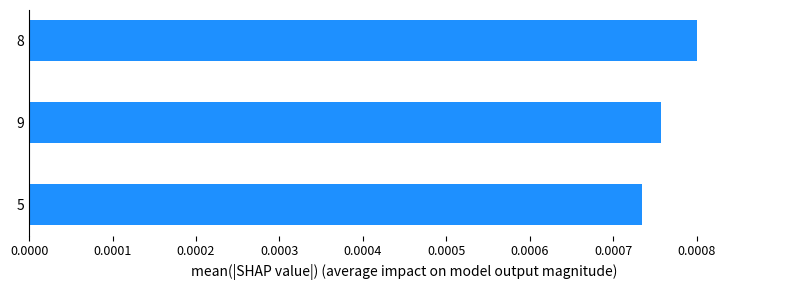

Where is the data nearest to the value 0?

5